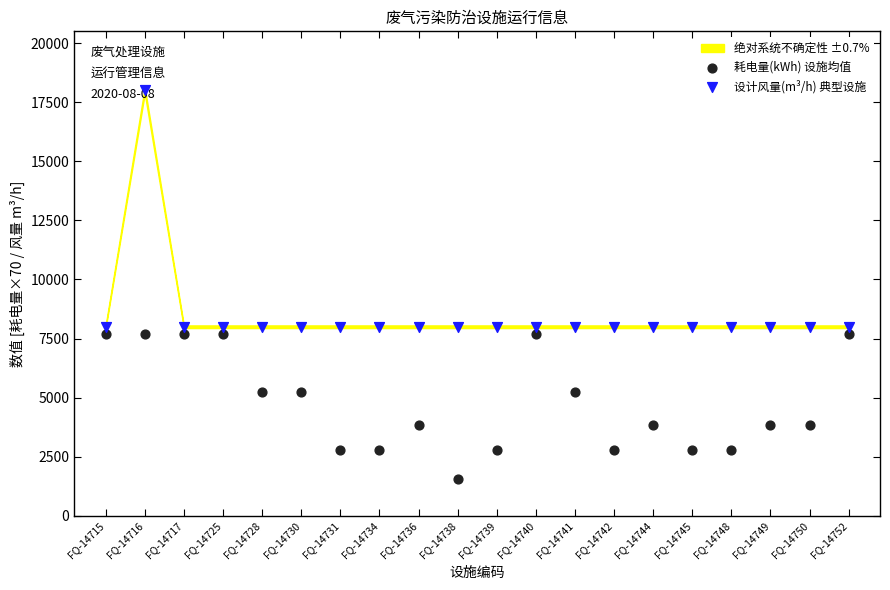

Which series reaches the maximum Y coordinate?

设计风量(m³/h) 典型设施